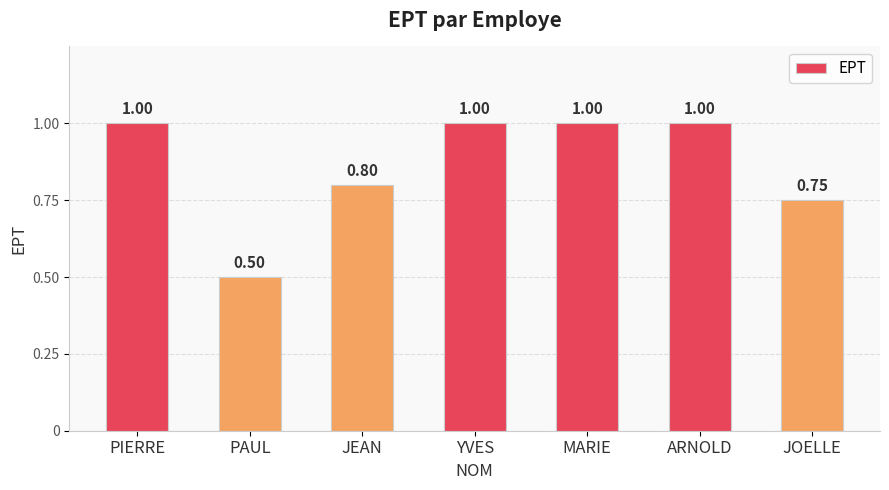

Which label corresponds to the smallest value in the chart?

PAUL